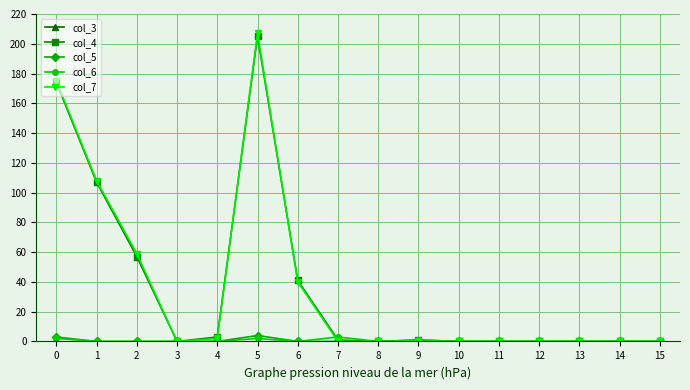

True or false: col_4 has more than 1 interior local peaks.

True